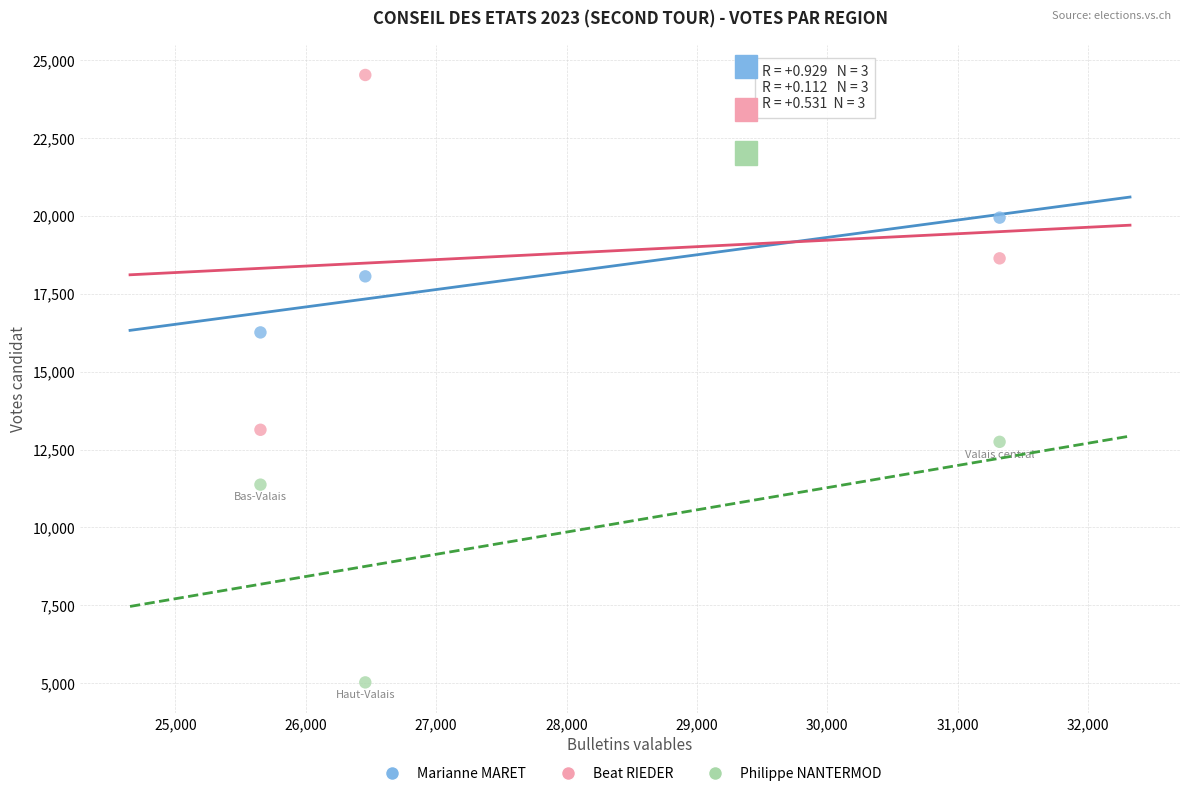

Which series reaches the minimum Y coordinate?

Philippe NANTERMOD